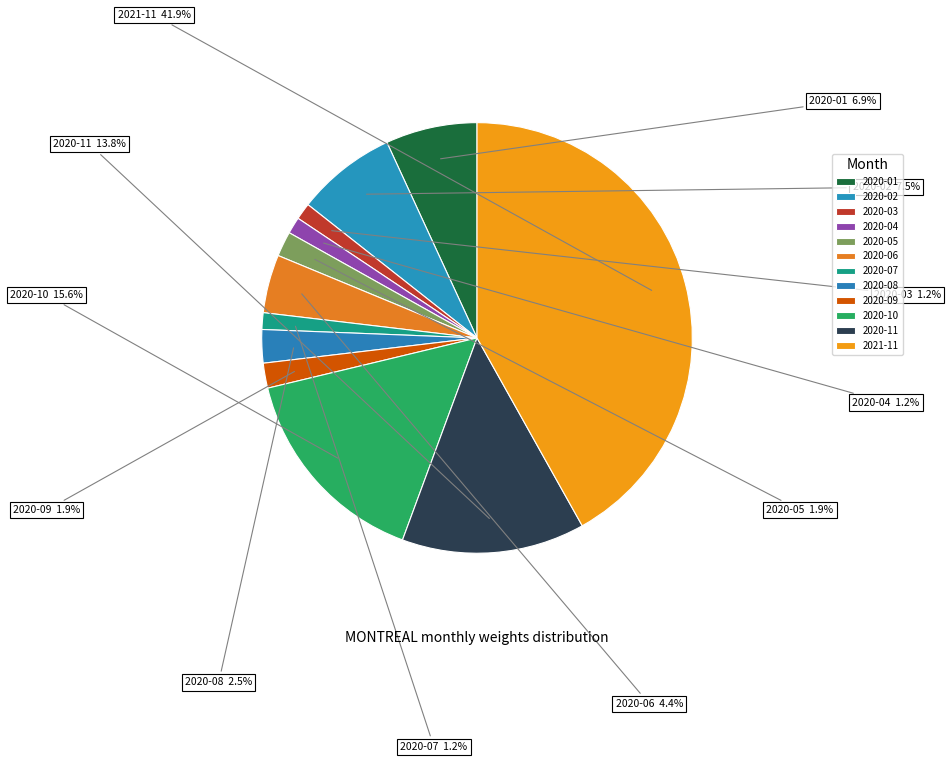

Is the sum of 2020-08 and 2020-03 greater than half?

No